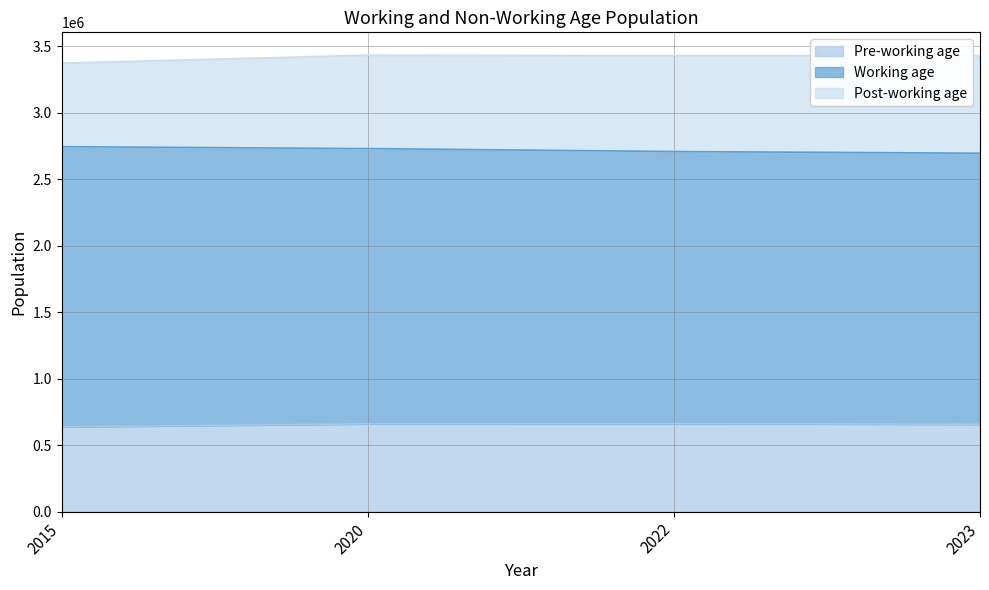

Reading left to right, extract all data points from this chart.

Pre-working age: 638551	660779	662369	657995
Working age: 2106080	2069511	2045737	2037439
Post-working age: 627987	702402	720908	734198